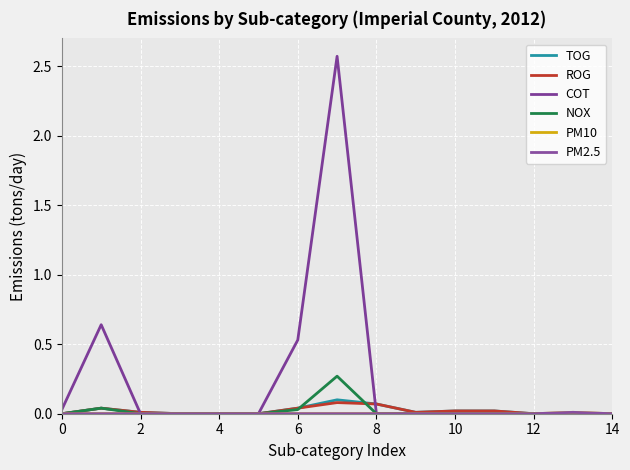

Is this an area chart (filled region under the line)?

No